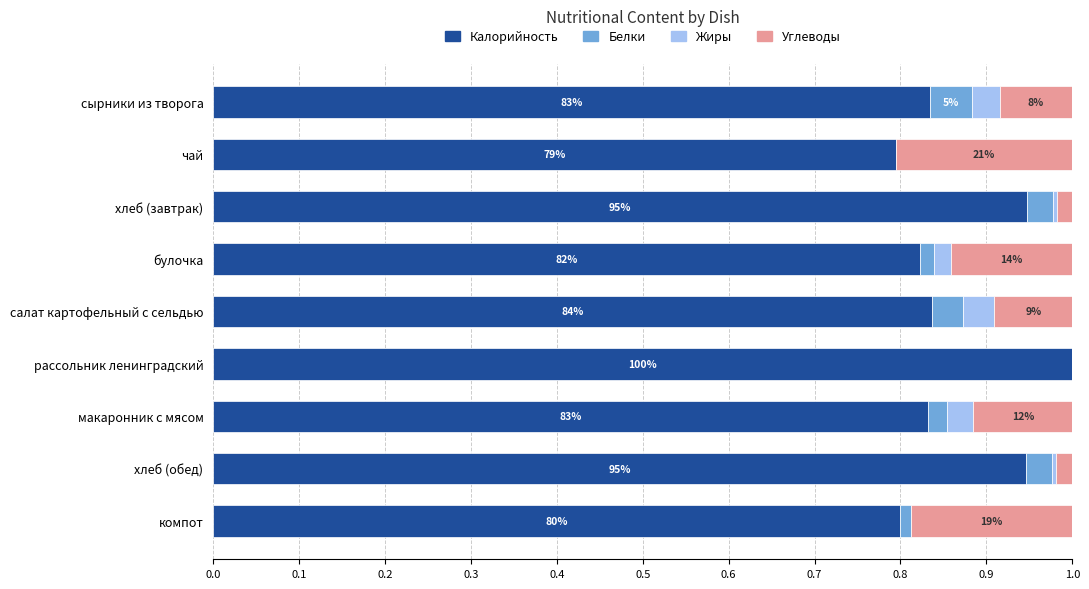

What is the total value across all series at макаронник с мясом?

1.0